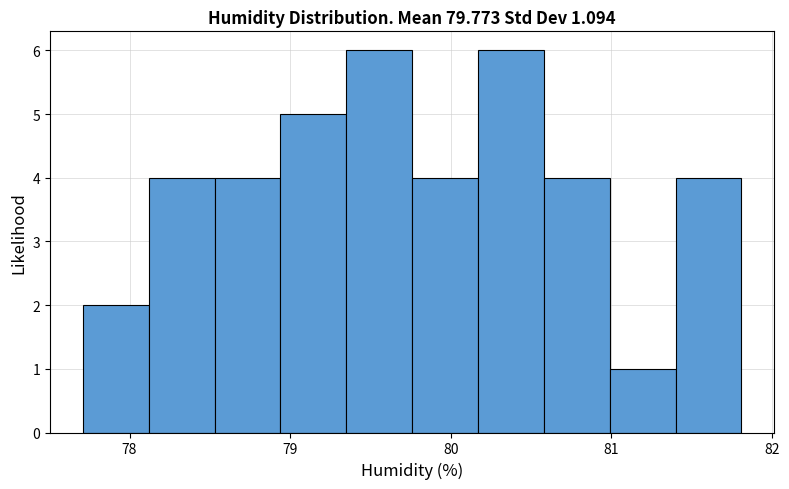

How tall is the bar that spans 78.12 to 78.53 on the x-axis? Neither the bar edges nor the heights are printed on the chart, so give them approximately, as read against the axes.

4